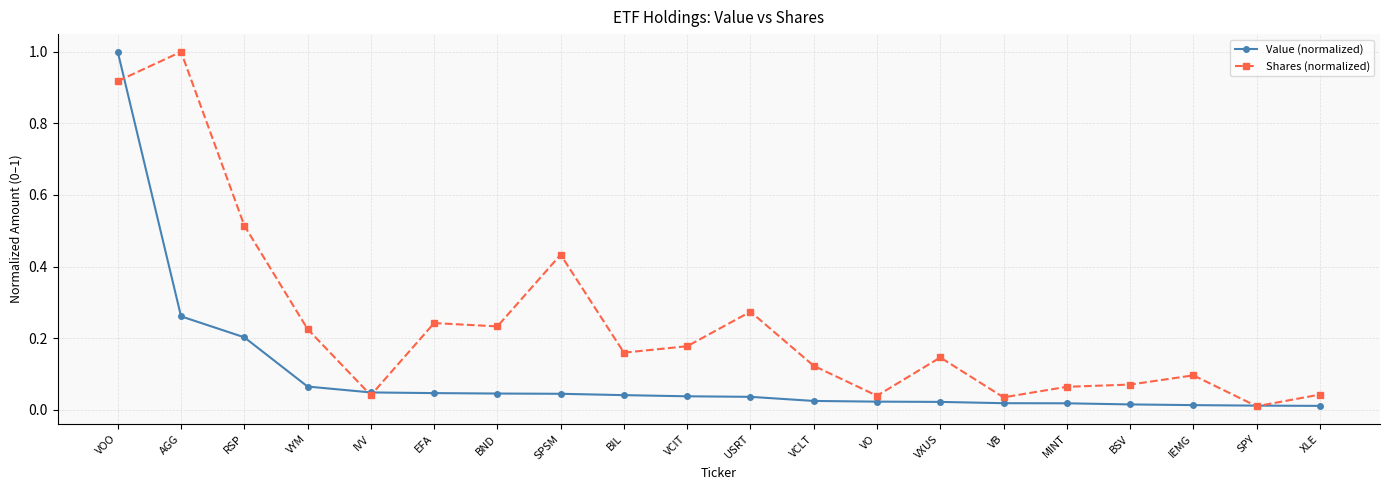

At BSV, list the series in order from largest to smallest.

Shares (normalized), Value (normalized)